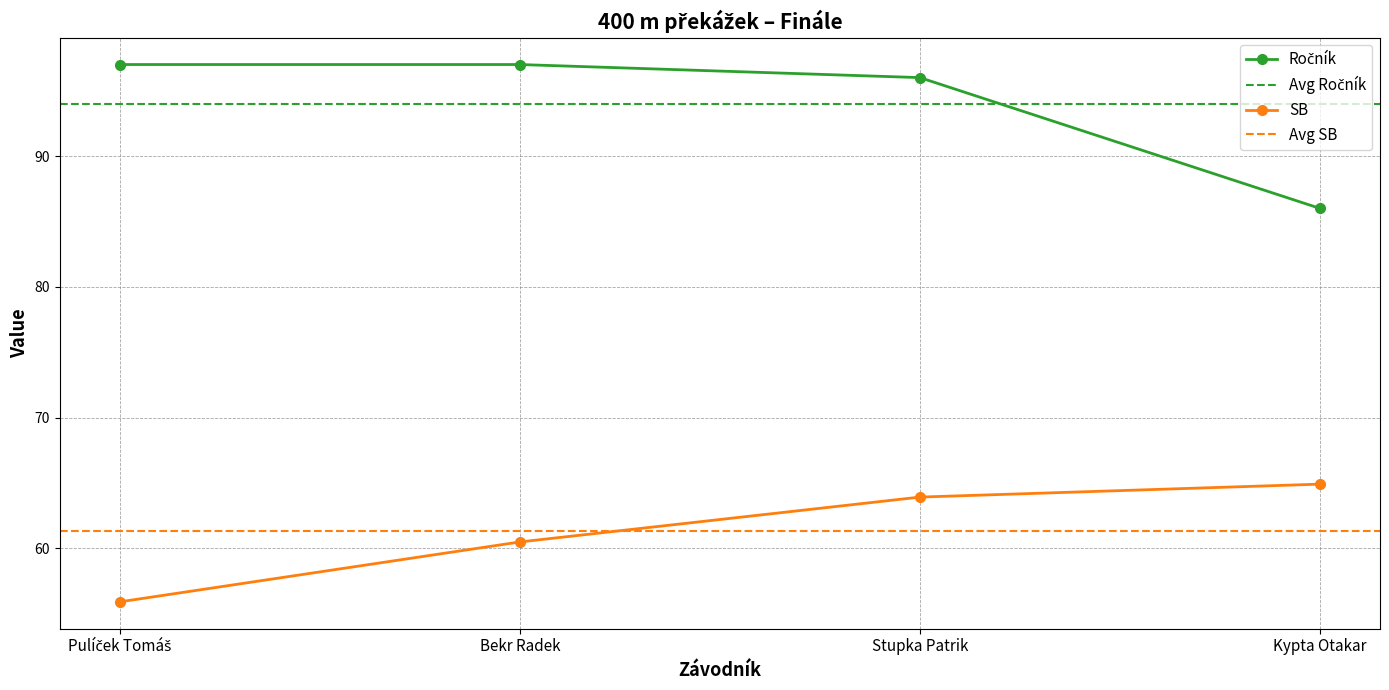

Between Pulíček Tomáš and Bekr Radek, which is larger?

Pulíček Tomáš